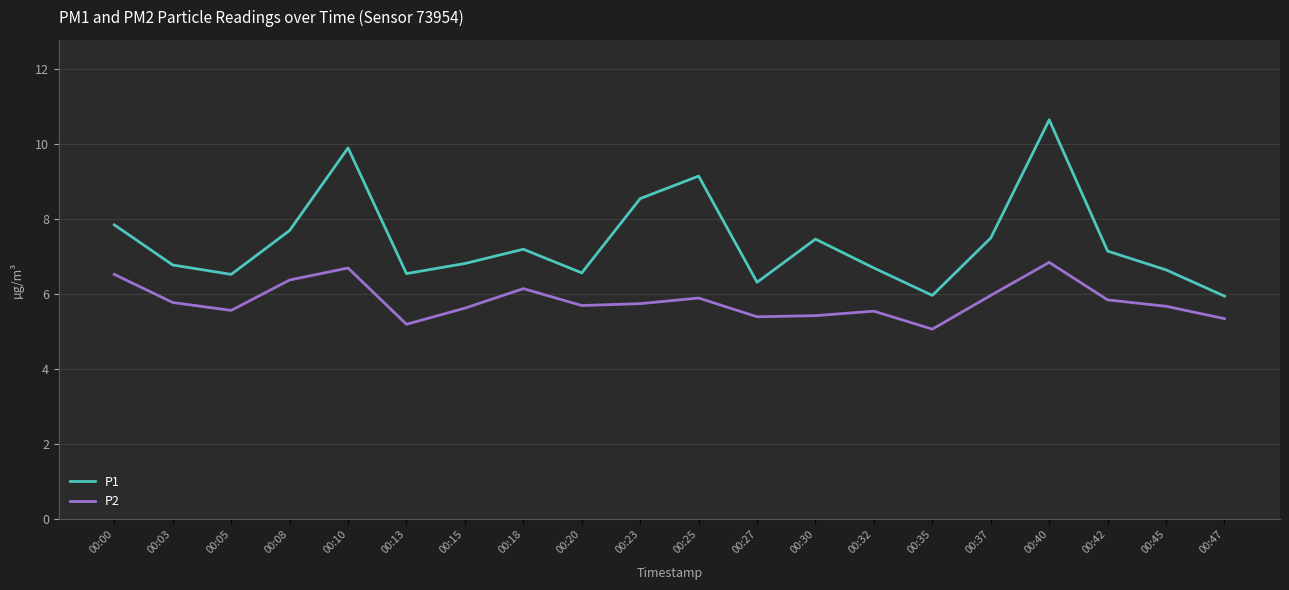

How many interior local peaks does the P2 series have?

5